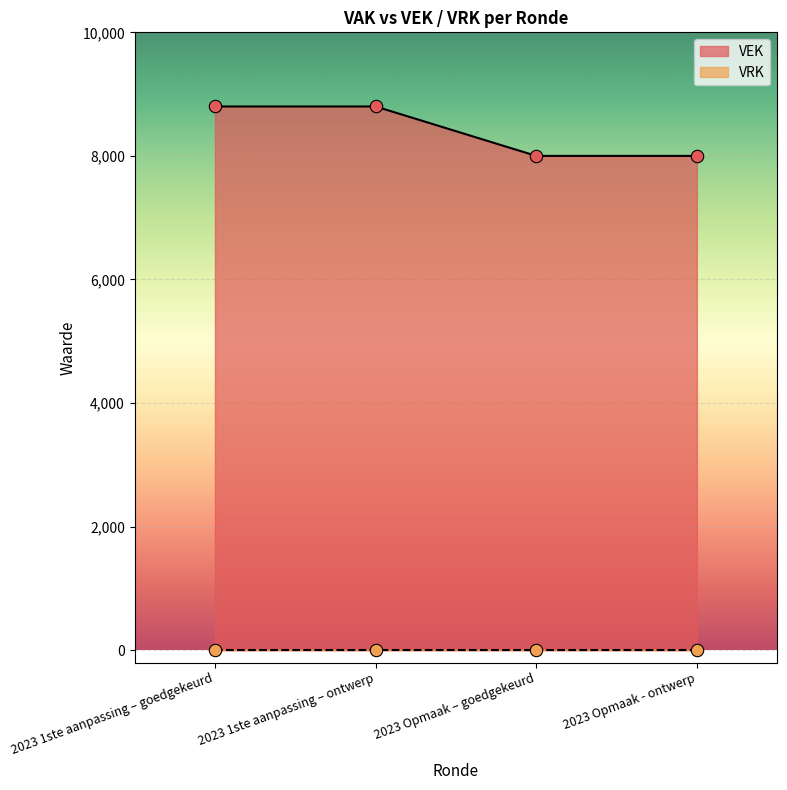

What is the ratio of the value at 2023 Opmaak – goedgekeurd to the value at 2023 Opmaak - ontwerp?

1.0